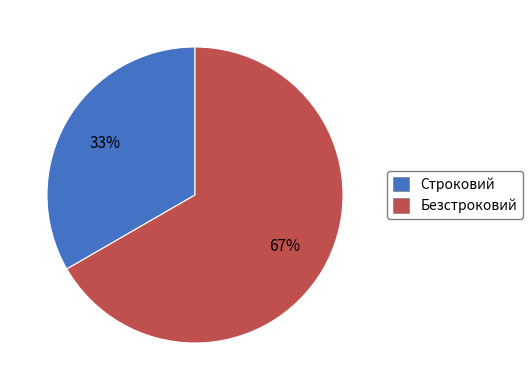

Is Строковий the majority of the pie?

No